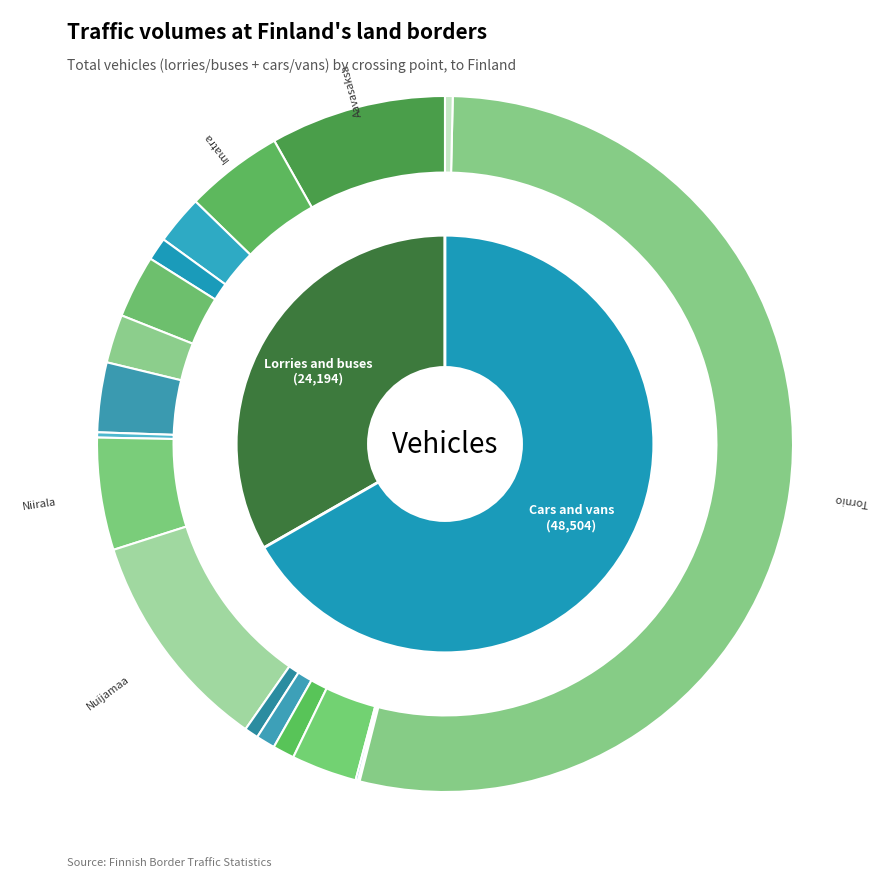

Rank the categories by Cars and vans value from highest to lowest.

Tornio, Aavasaksa, Pello, Nuijamaa, Kolari, Karesuvanto, Kilpisjärvi, Karigasniemi, Näätämö, Niirala, Nuorgam, Kivilompolo, Utsjoki, Salla, Raja-Jooseppi, Kuusamo, Parikkala, Imatra